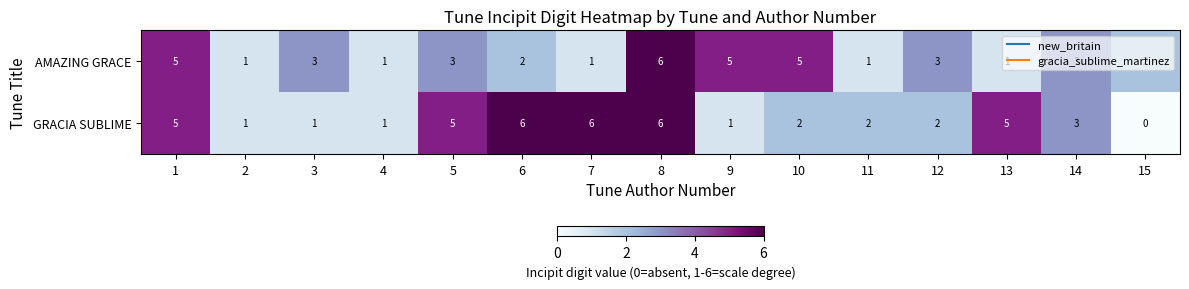

Rank the series by their average value, from lowest to highest.

AMAZING GRACE, GRACIA SUBLIME